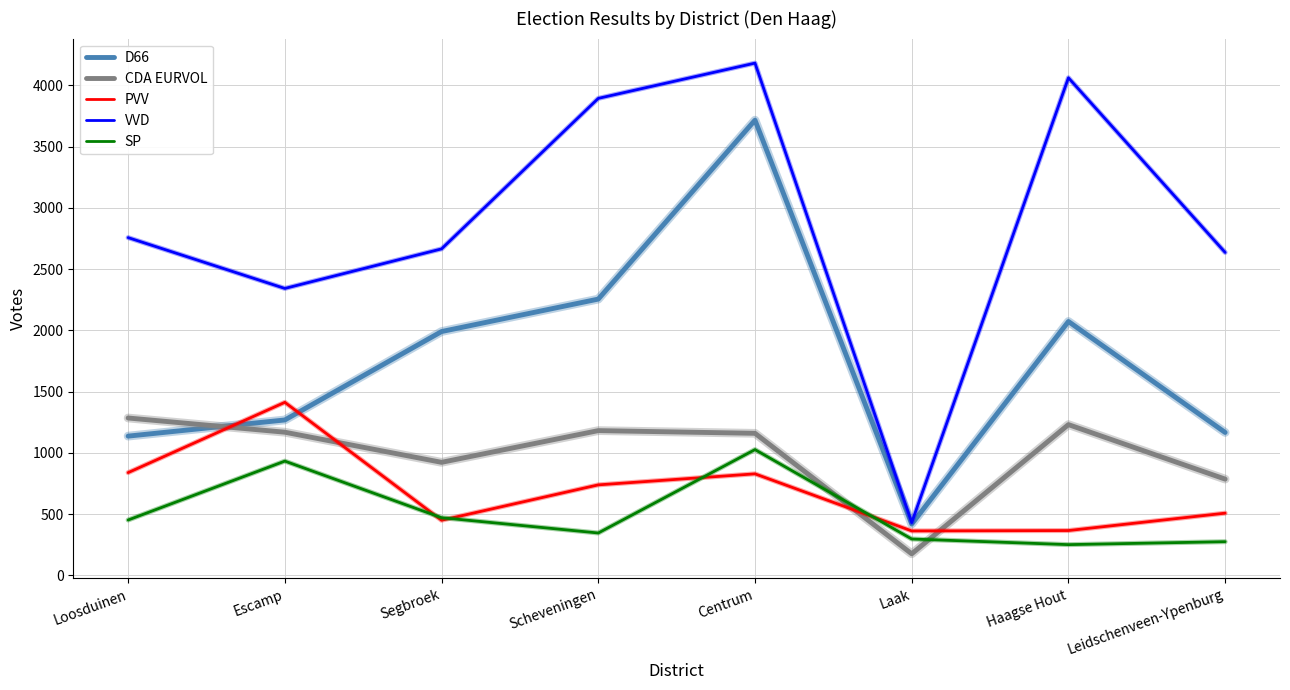

Count the number of categories in the chart.

8